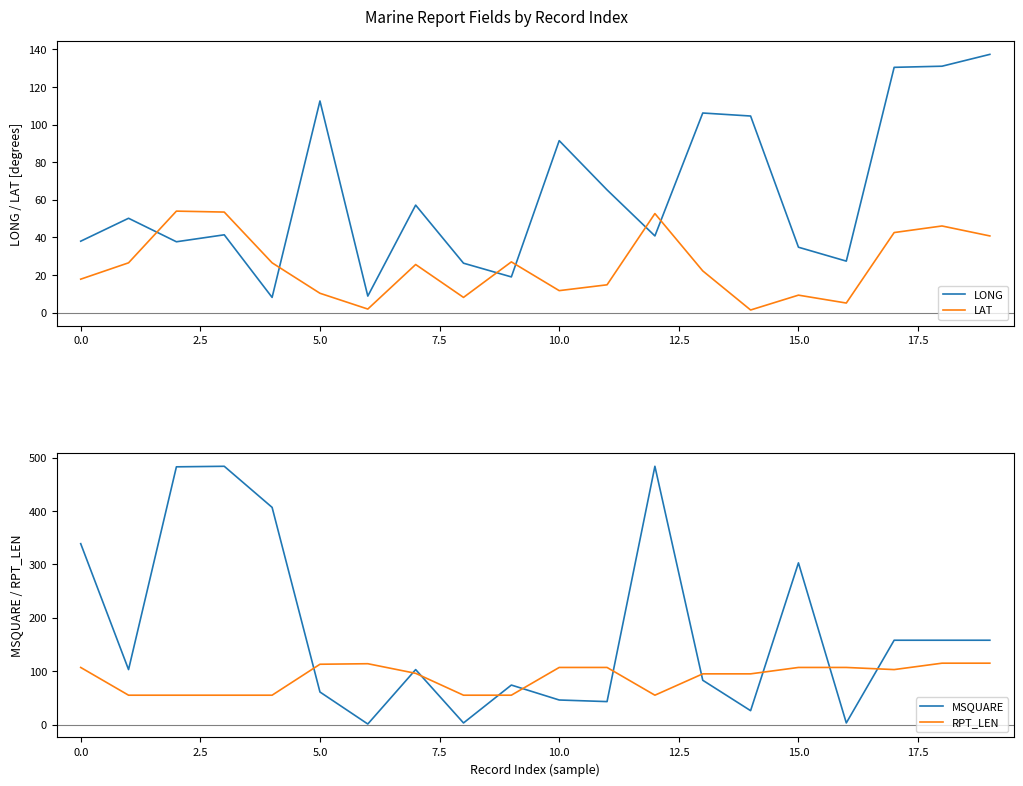

At how many categories does at least one series exceed 287?

6